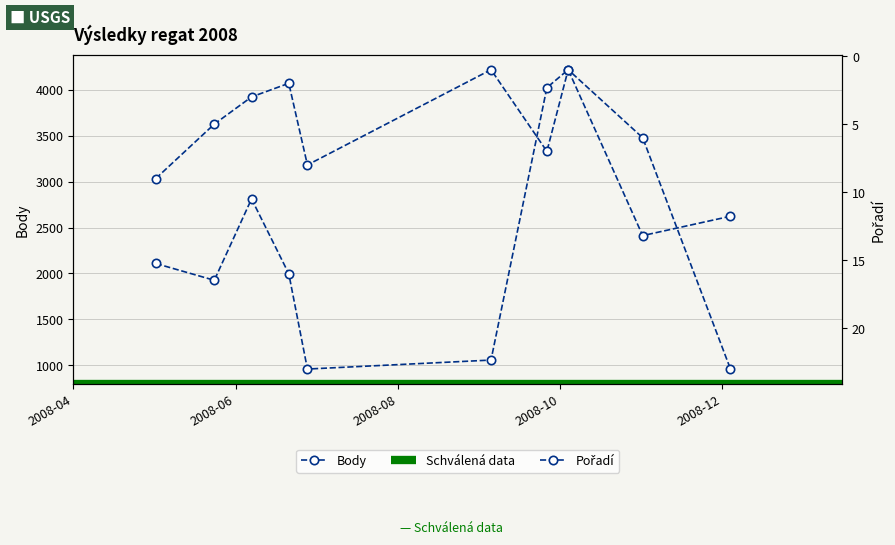

What is the minimum value shown in the chart?

1